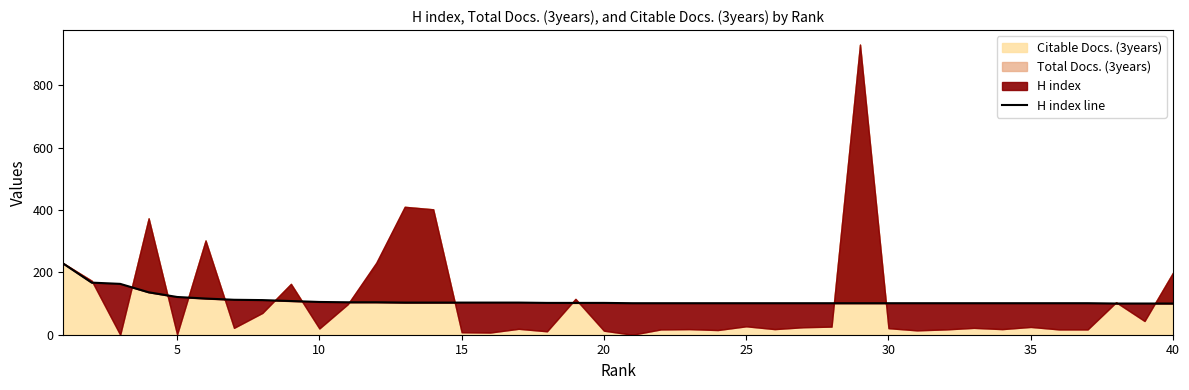

What is the sum of all values?

4413